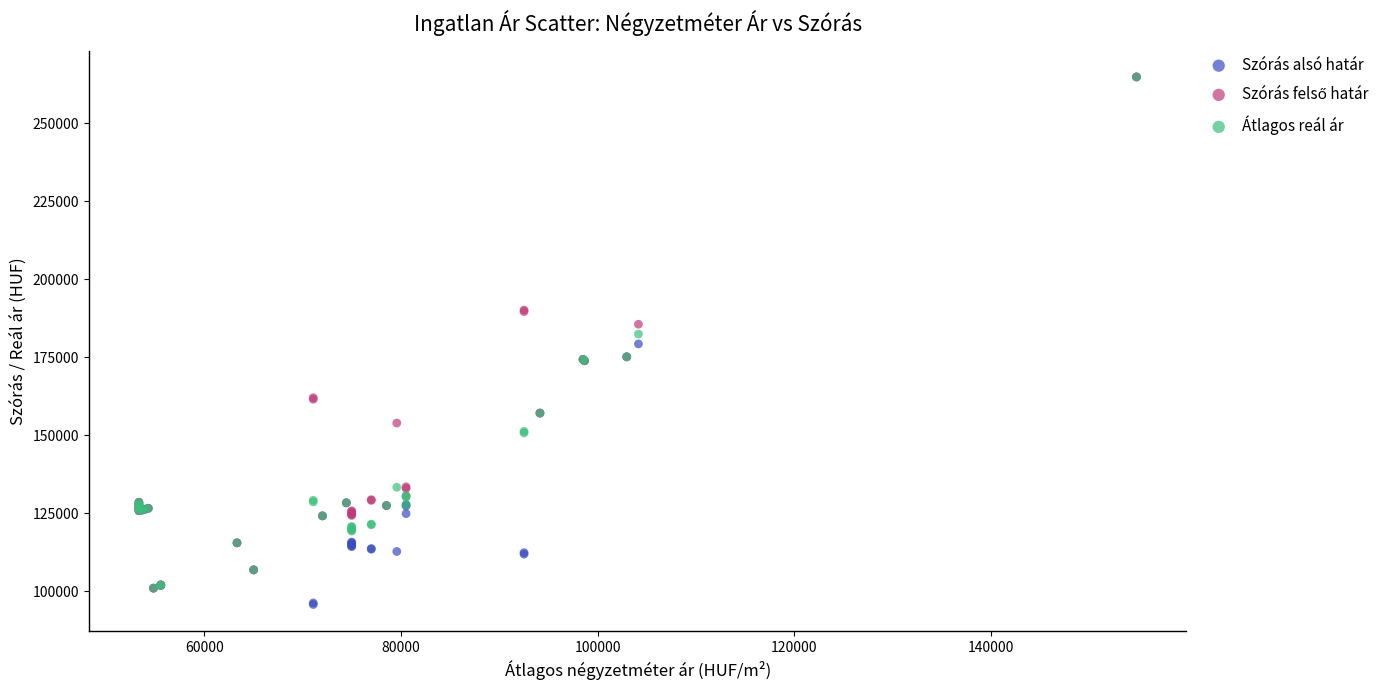

Which series has the largest Y range (max minus min)?

Szórás alsó határ